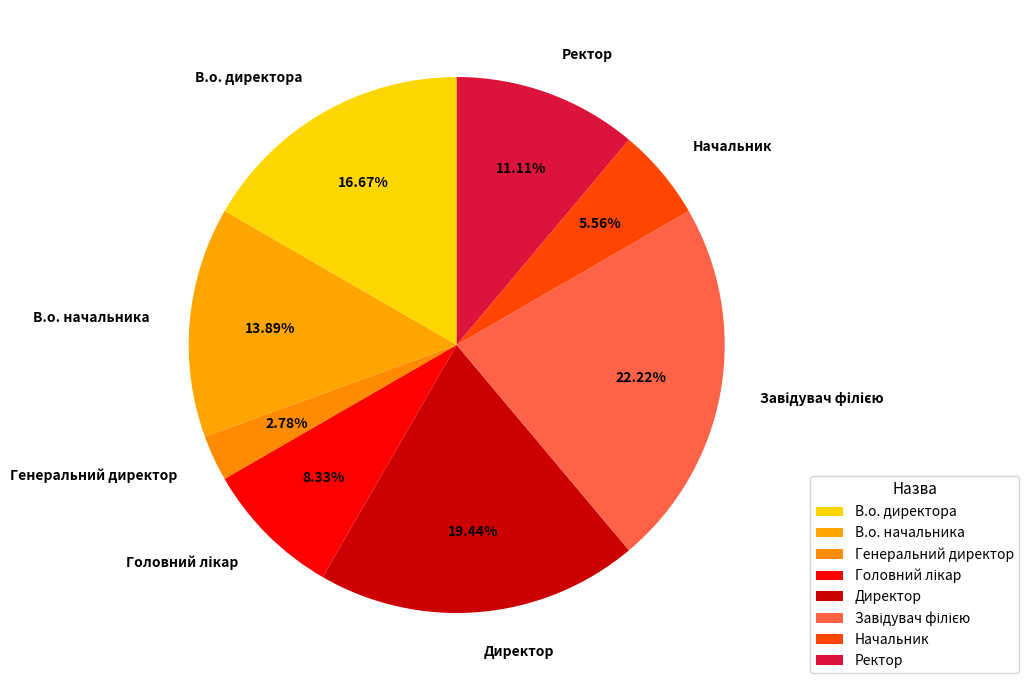

Do В.о. начальника and Начальник together represent more than half of the pie?

No